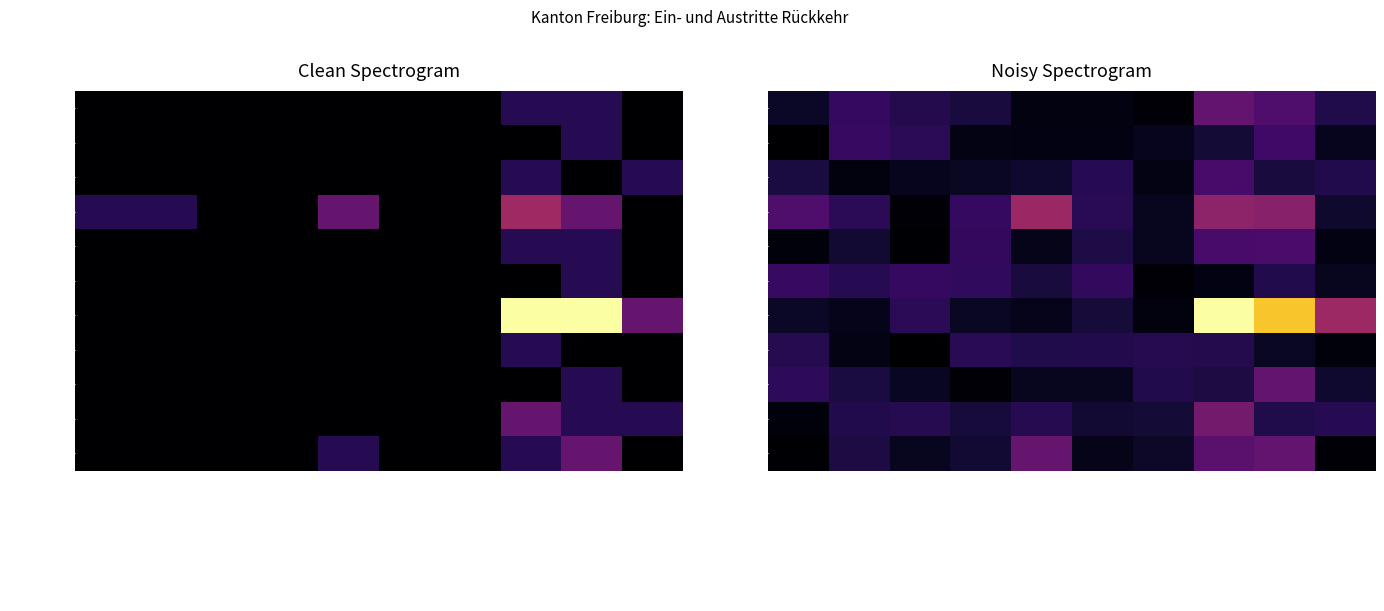

List the series in order of their peak value, highest first.

Kosovo, Albanien, Rumänien, Serbien, Portugal, Algerien, Bulgarien, Vietnam, Nigeria, Frankreich, Litauen